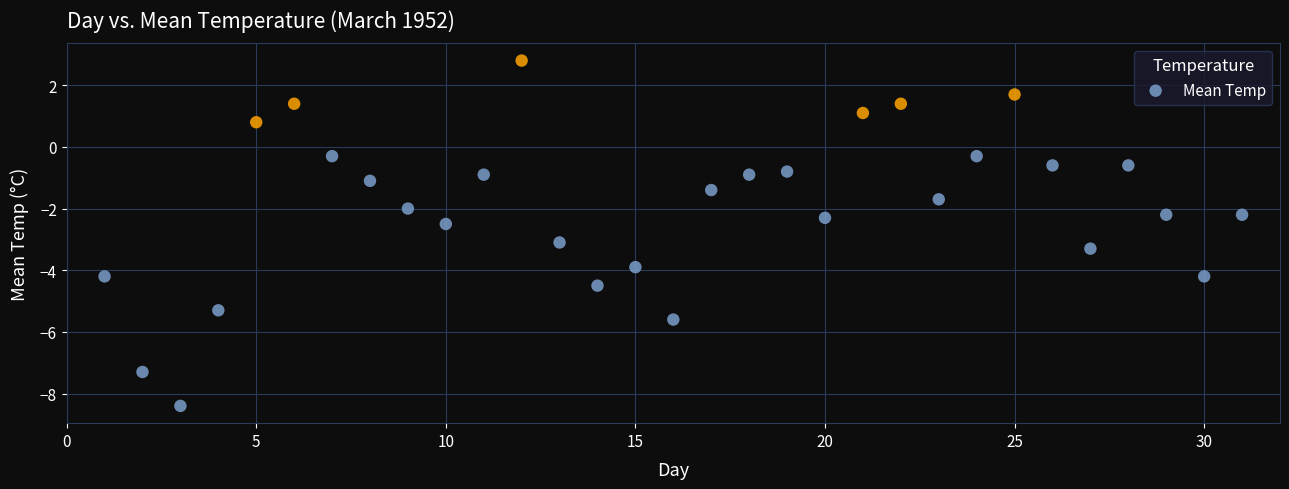

What is the range of Y values (max minus min)?

11.2